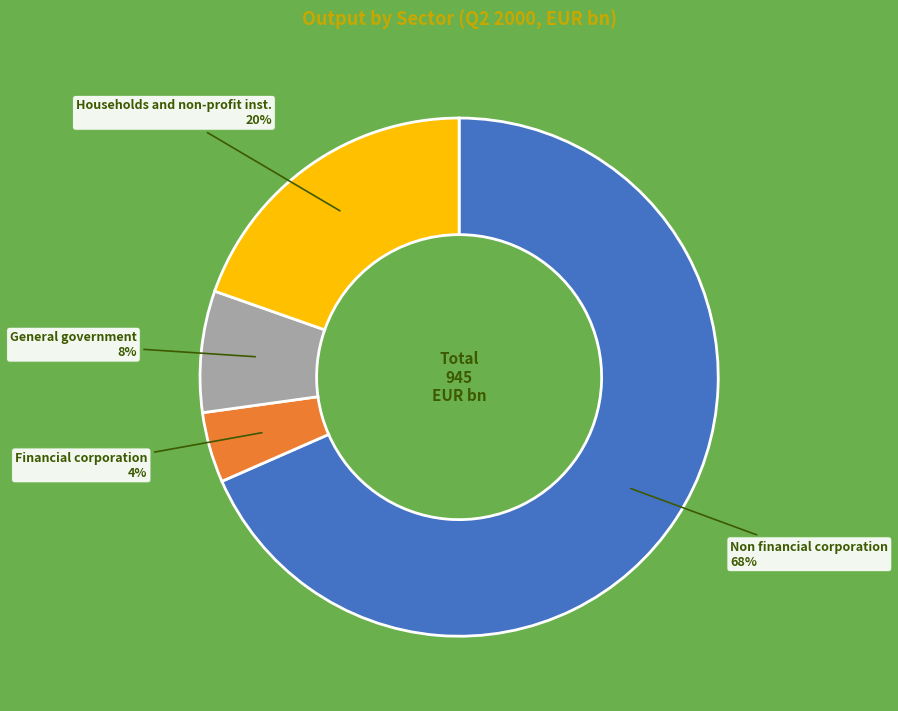

To the nearest percent, what is the difference between the Non financial corporation and Financial corporation slice percentages?

64%